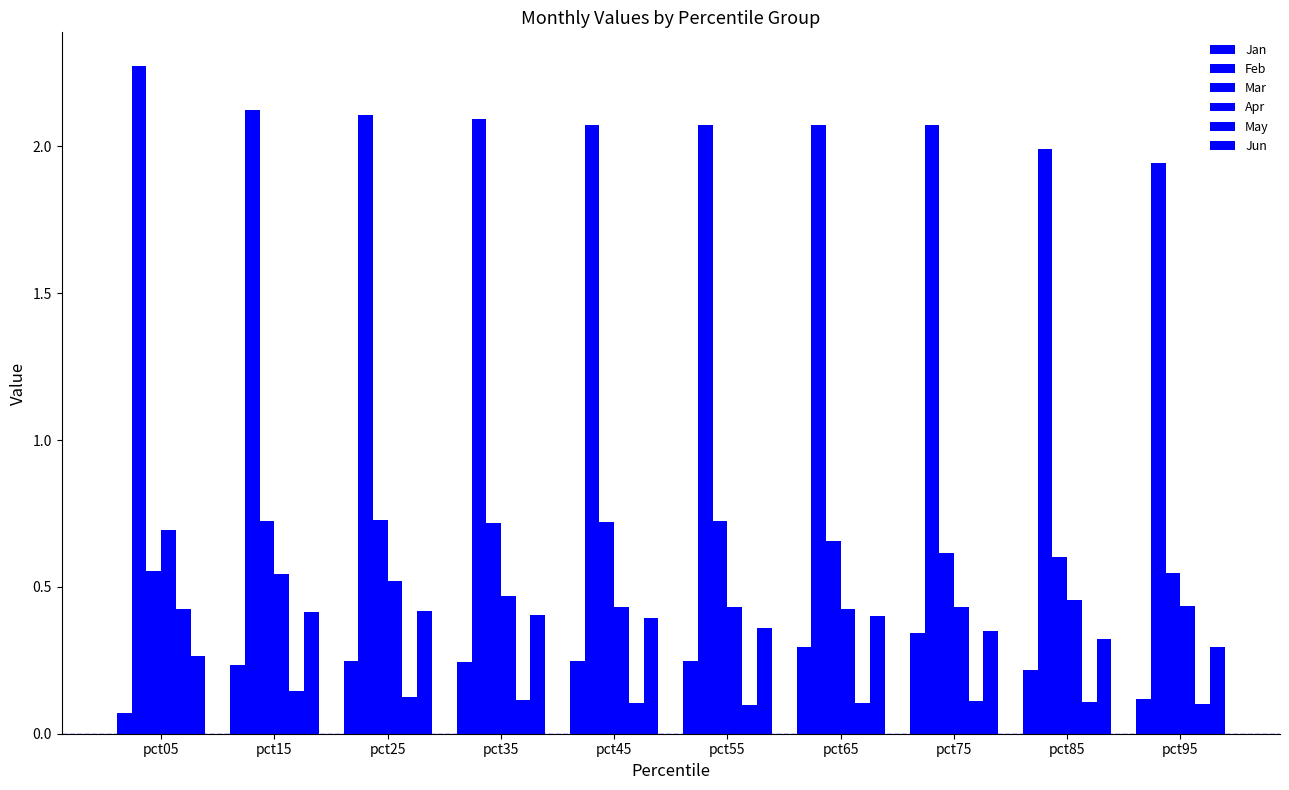

How many bars are there in each group?

6